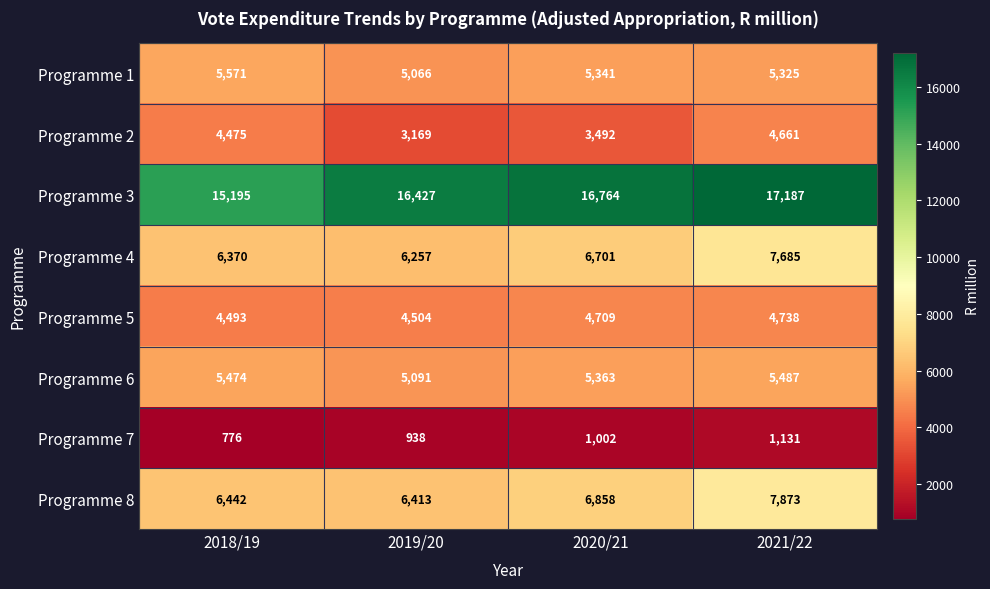

Between 2018/19 and 2020/21, which series saw the biggest shift?

Programme 3